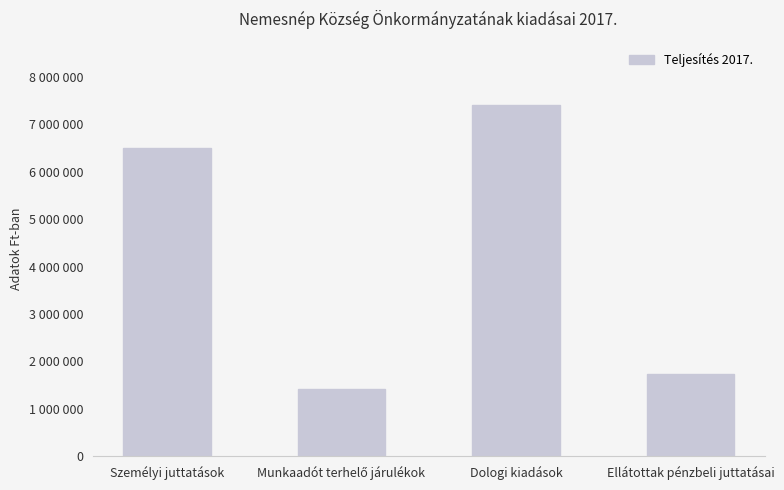

What is the sum of the values at Személyi juttatások and Munkaadót terhelő járulékok?

7922204